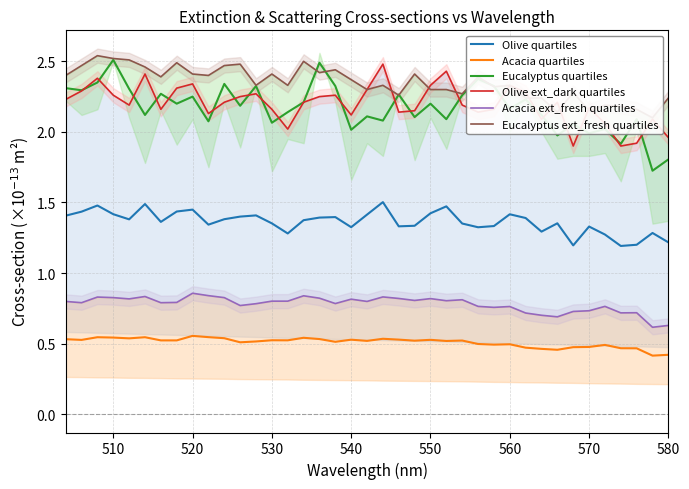

True or false: Olive quartiles has more than 0 points higher than both neighbors.

True